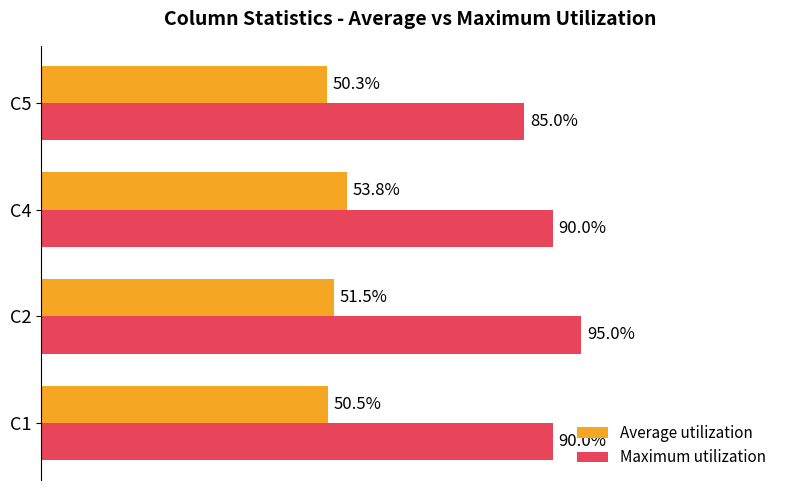

Rank the series at C2 from lowest to highest value.

Average utilization, Maximum utilization